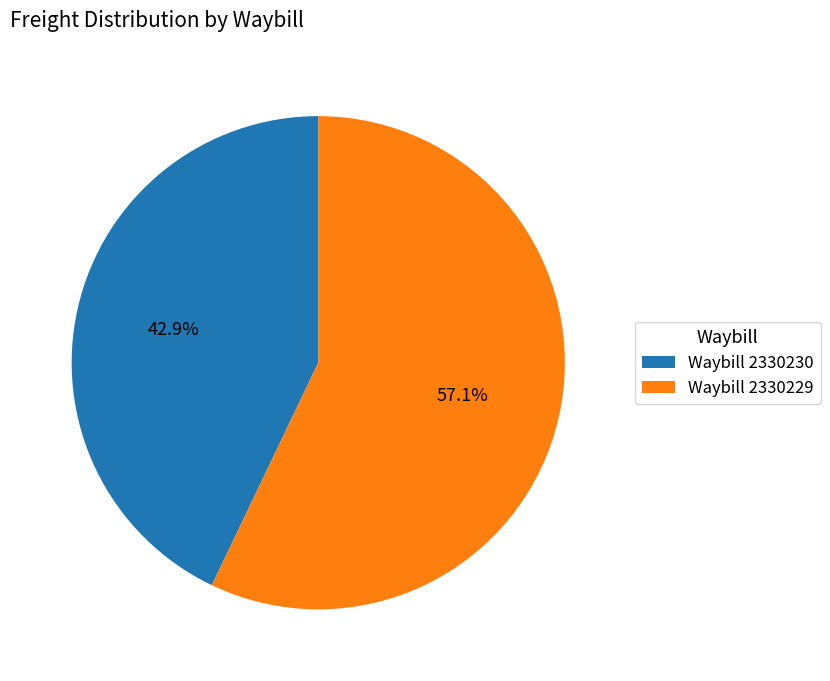

What is the ratio of the value at Waybill 2330229 to the value at Waybill 2330230?

1.3